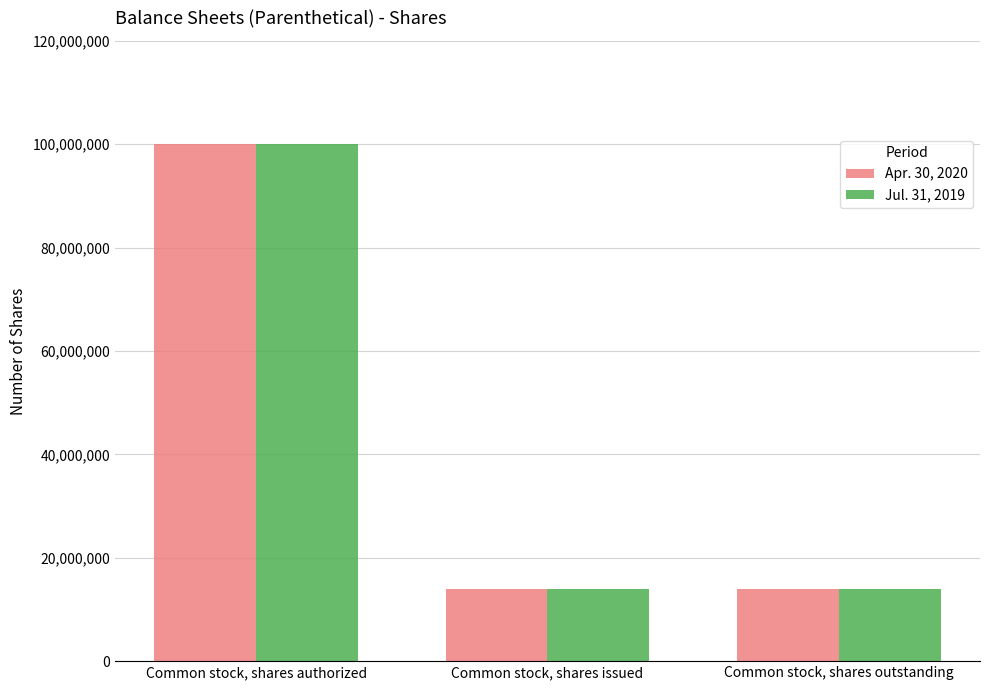

What are all the series names shown in the legend?

Apr. 30, 2020, Jul. 31, 2019